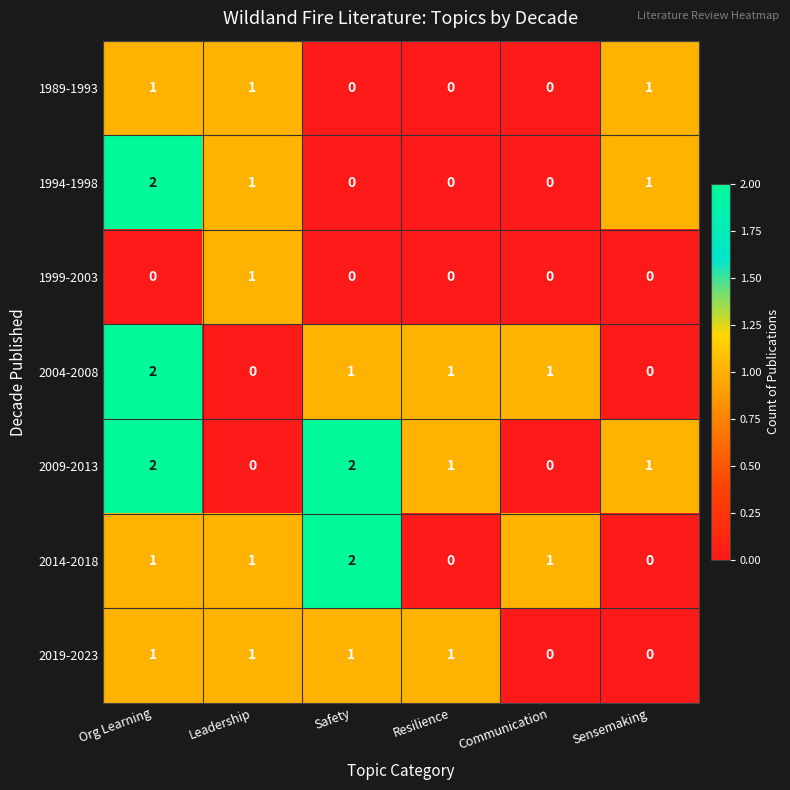

Is it true that 1989-1993 equals 1 at Leadership?

True